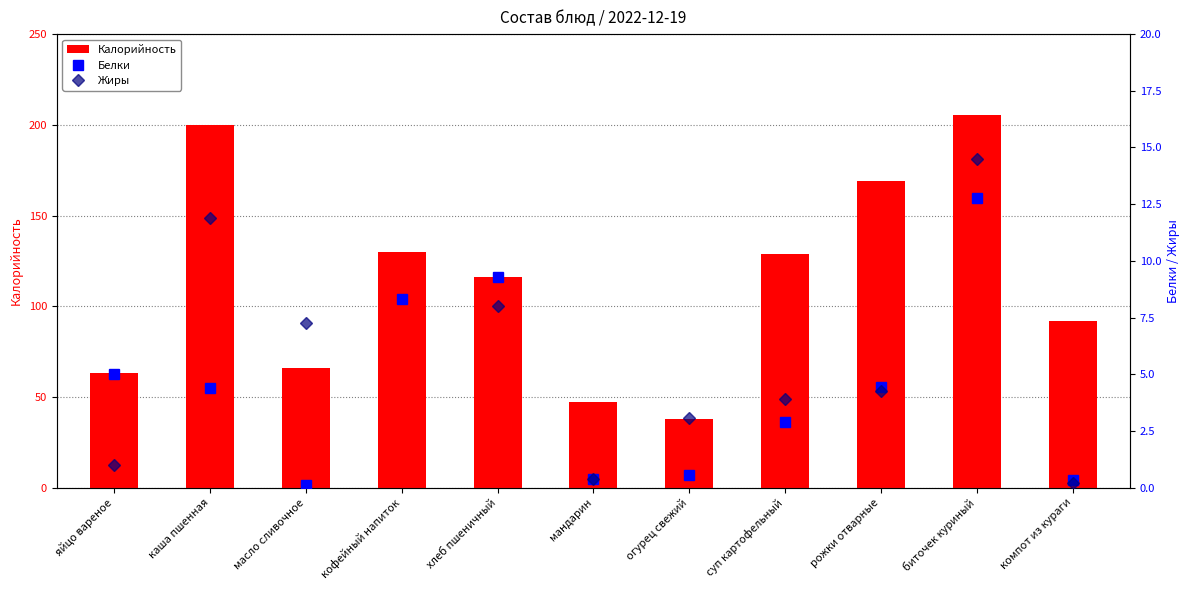

What is the difference between the second highest and minimum values in the Калорийность series?

162.0